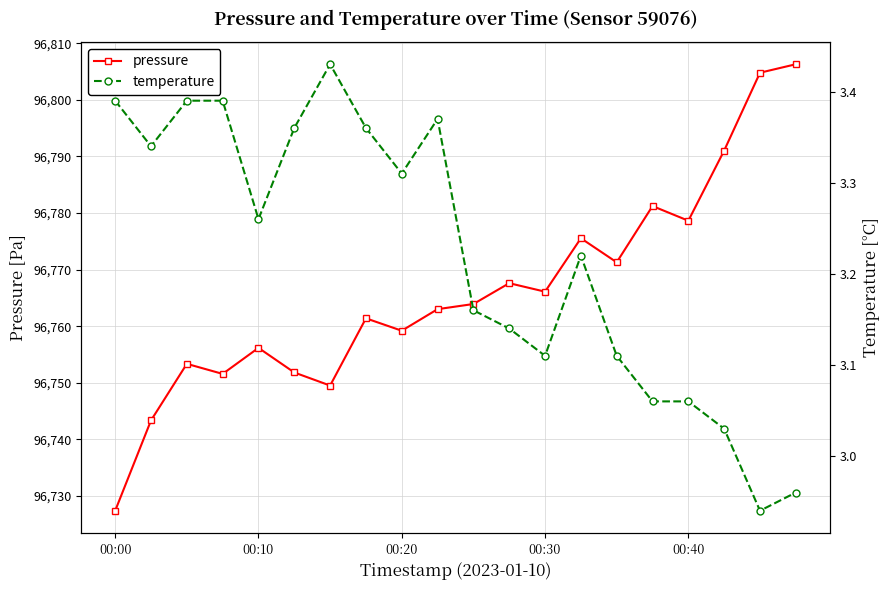

Which series has the largest total across all categories?

pressure